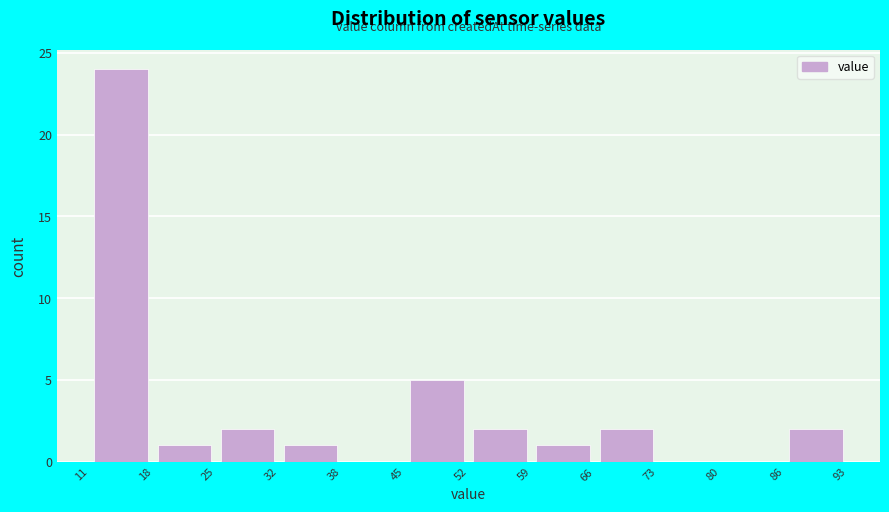

How tall is the bar that spans 52 to 59 on the x-axis? The values are not printed on the chart, so give them approximately, as read against the axis.

2